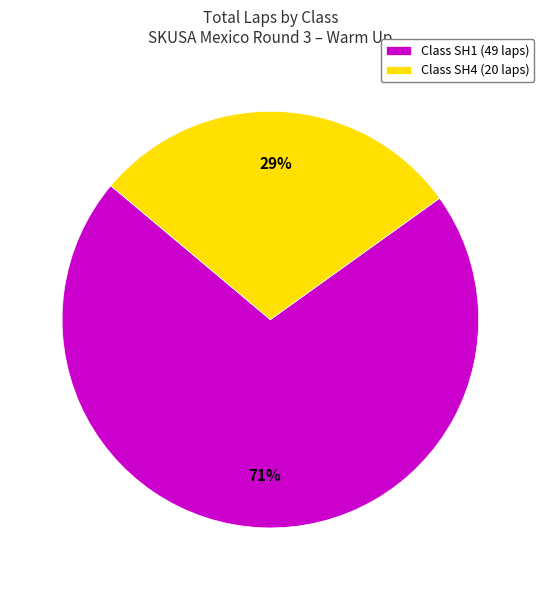

Is it true that Class SH4 (20 laps) is 38% of the pie?

False